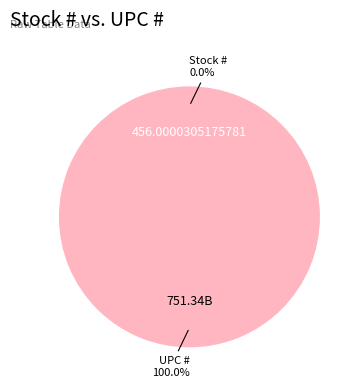

To the nearest percent, what is the average slice percentage?

50%